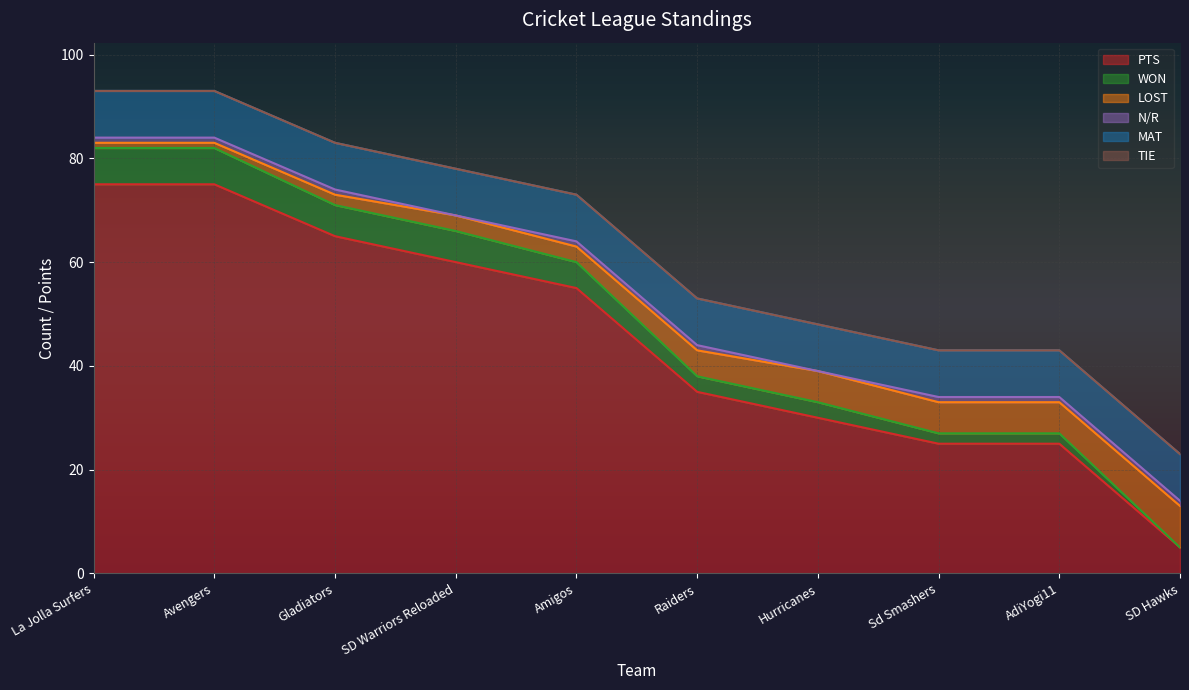

Which category has the lowest value in the PTS series?

SD Hawks